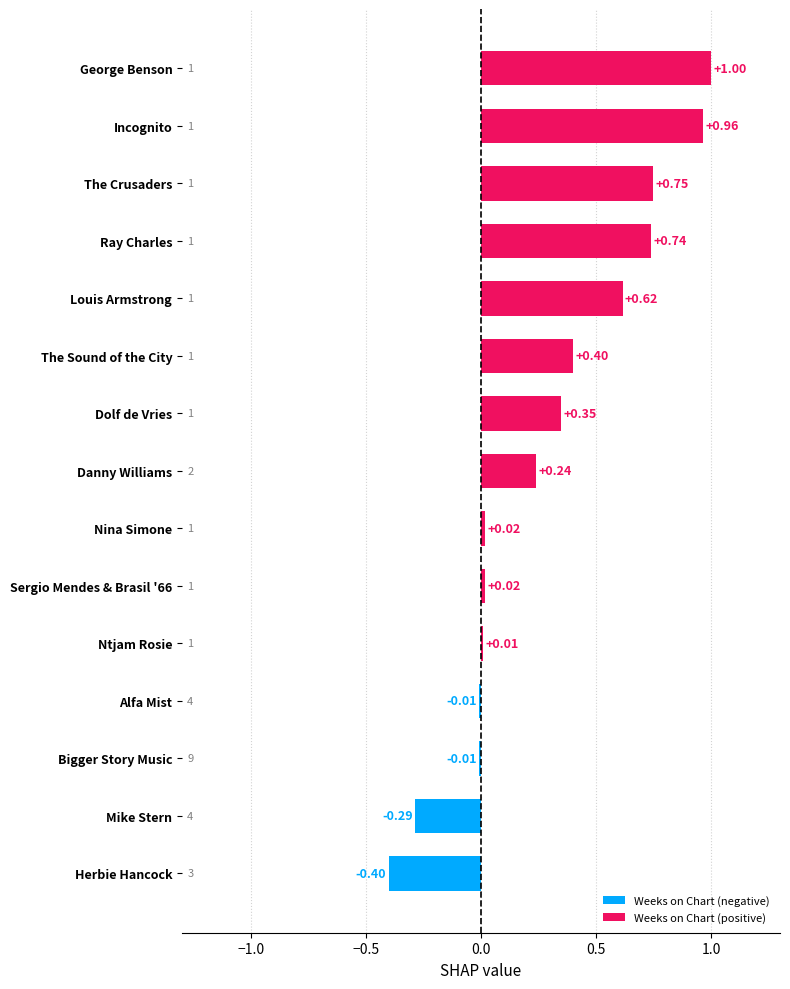

How many data points are less than 0?

4